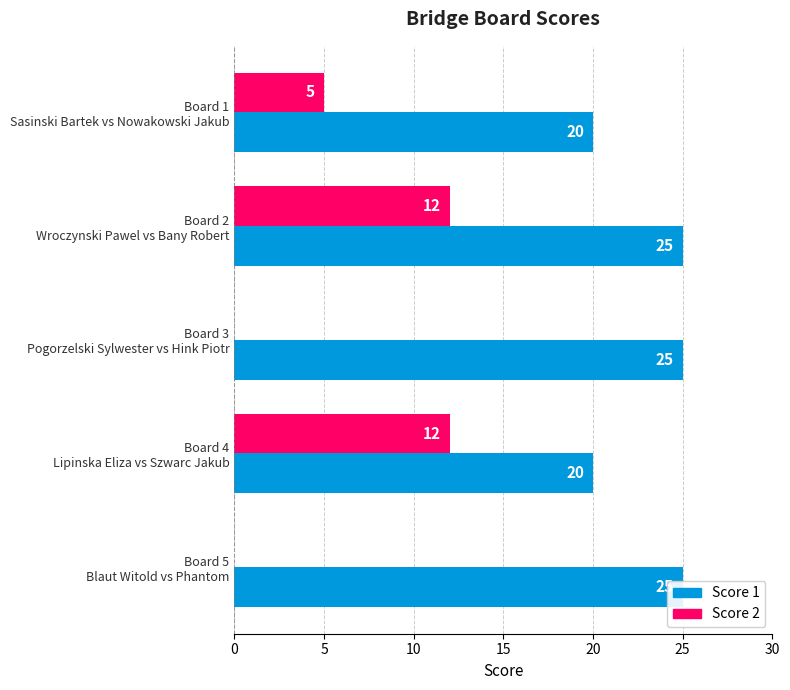

The Score 1 series shows 20 at Board 1 Sasinski Bartek vs Nowakowski Jakub. True or false?

True